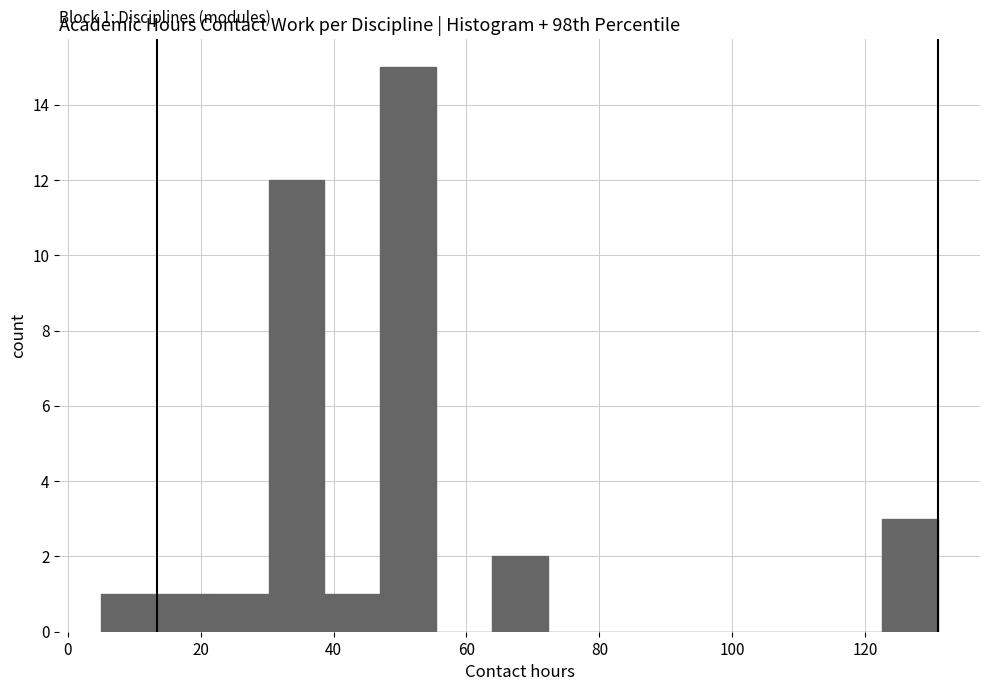

Which range on the x-axis has the tallest bar?

47.0 to 55.4